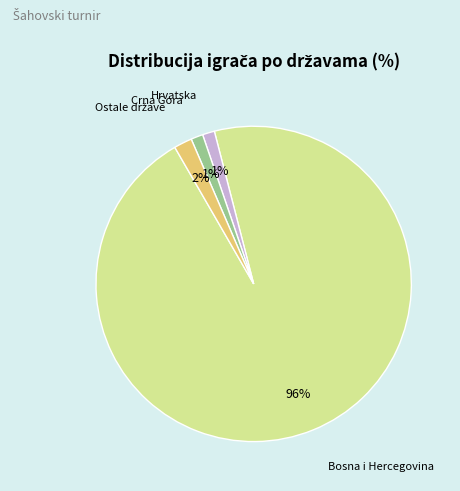

Does any single category account for the majority?

Yes